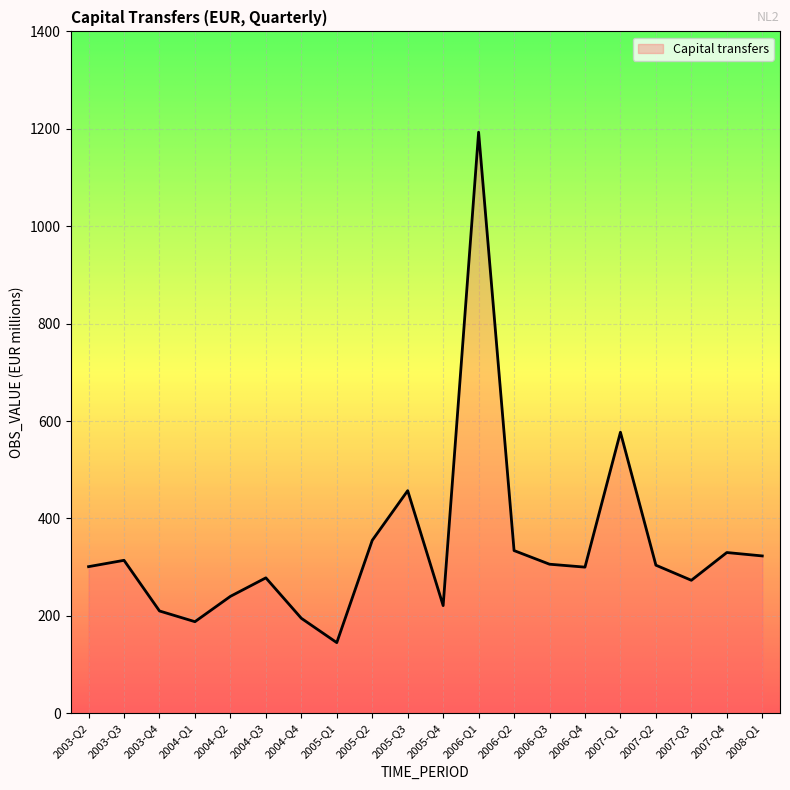

The chart shows a value of 252 at 2005-Q1. True or false?

False